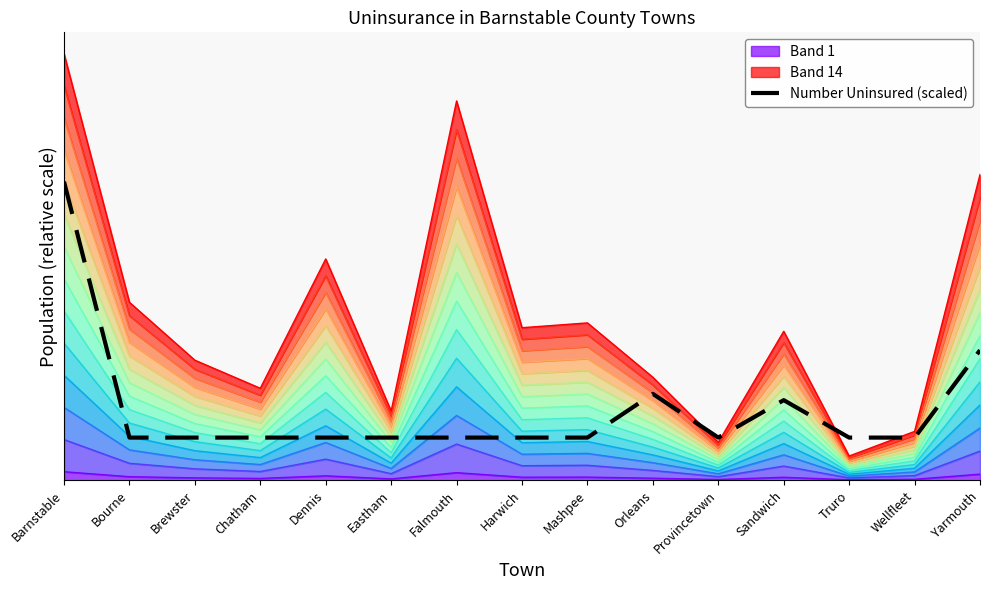

Does the chart have visible grid lines?

No